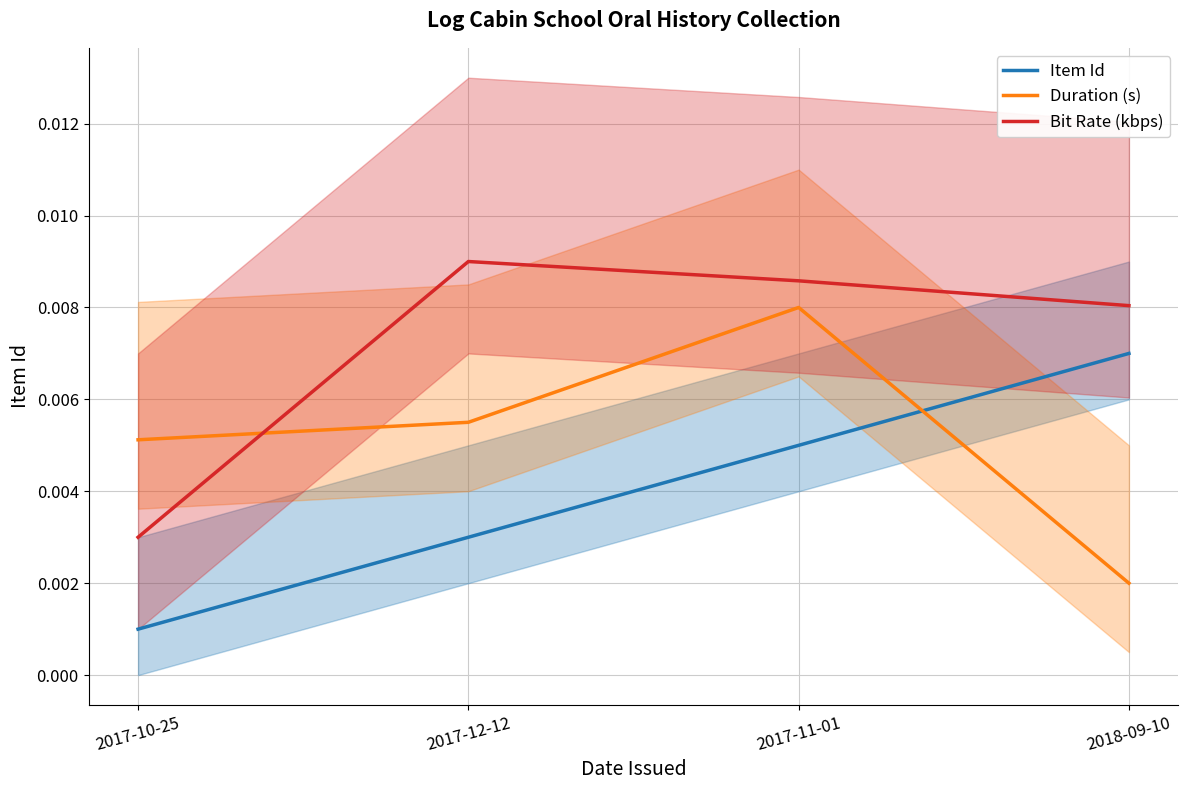

How many Bit Rate (kbps) values are between 0 and 1?

4